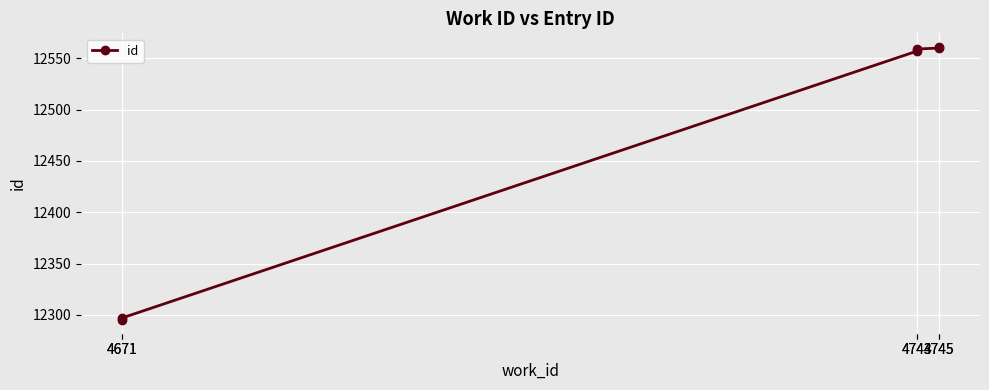

What is the sum of all values?

74829